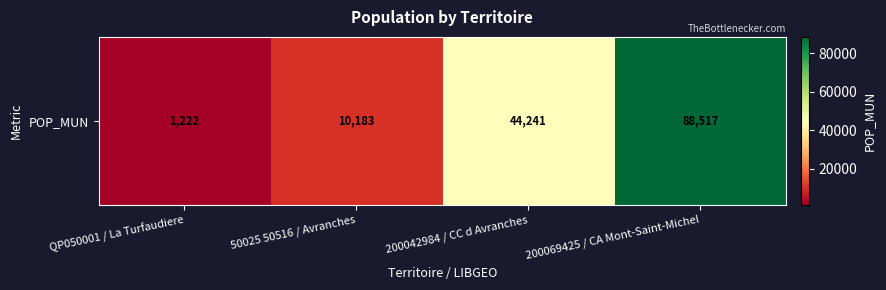

What is the greatest value displayed?

88517